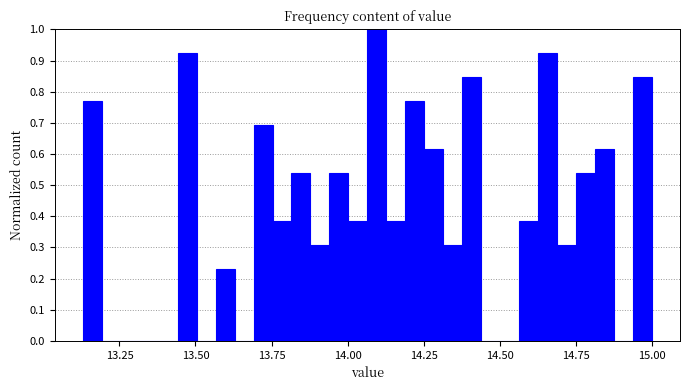

Read against the x-axis, roughly where is the centre of the tallest bar?

14.10